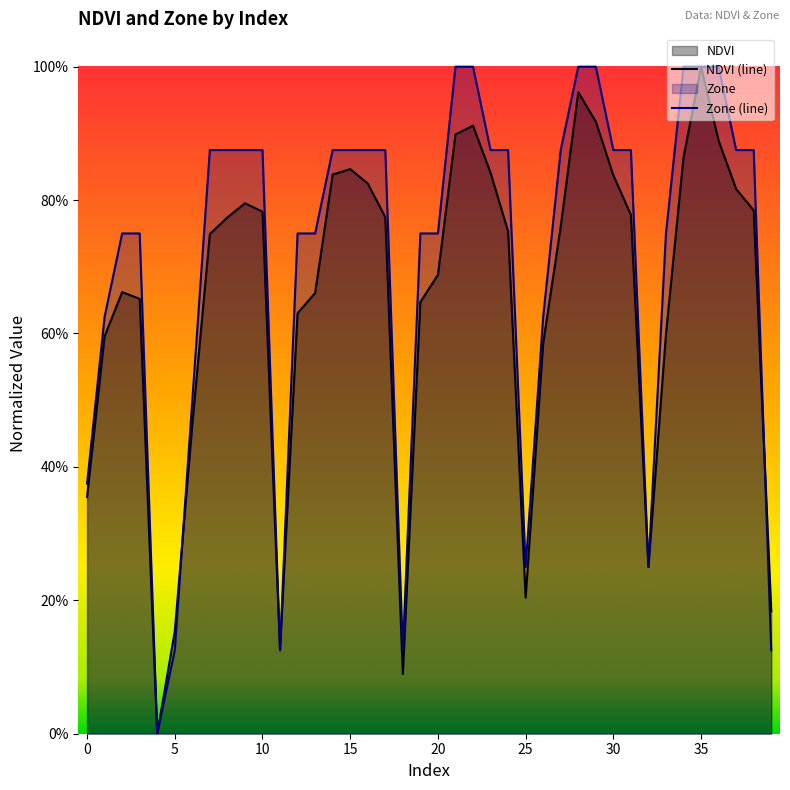

In NDVI, how many points are higher than both neighbors (excluding endpoints)?

6